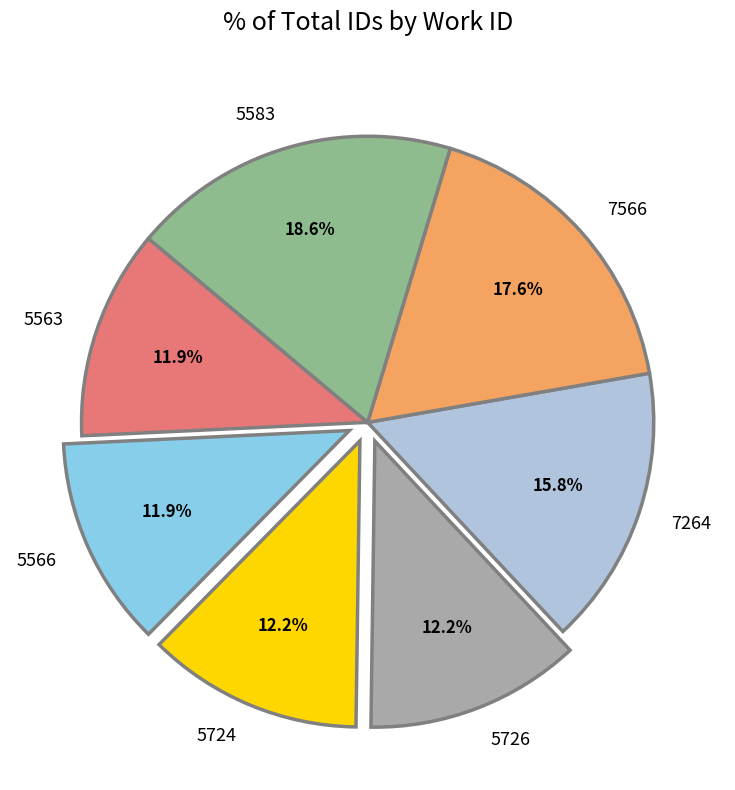

What percentage is the 5724 slice, to the nearest percent?

12%